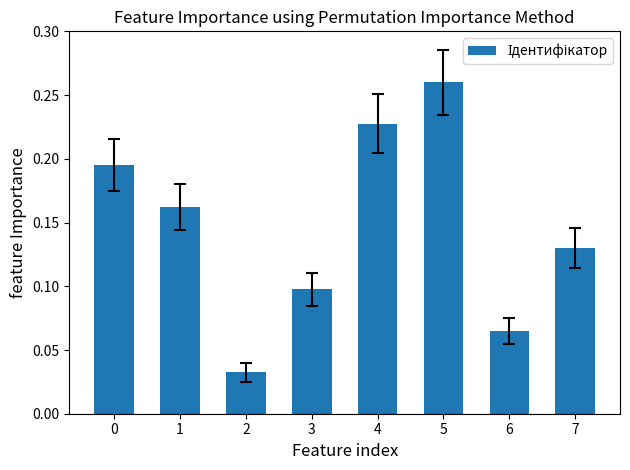

Does the chart contain stacked bars?

No